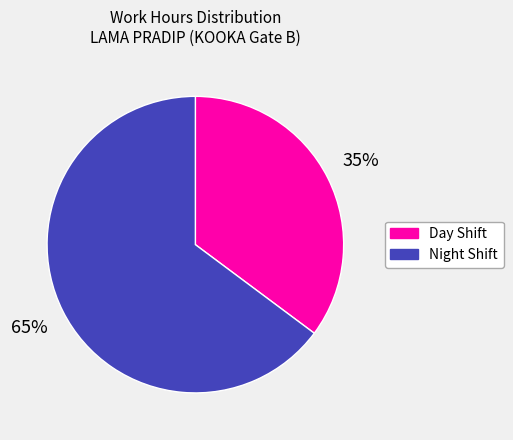

How many segments does this pie chart have?

2